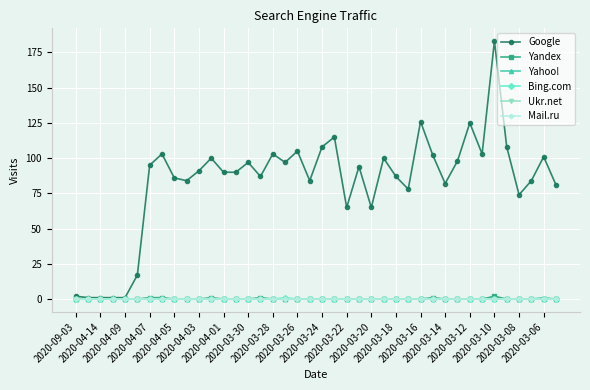

What is the difference between the maximum and minimum values in the Yandex series?

2